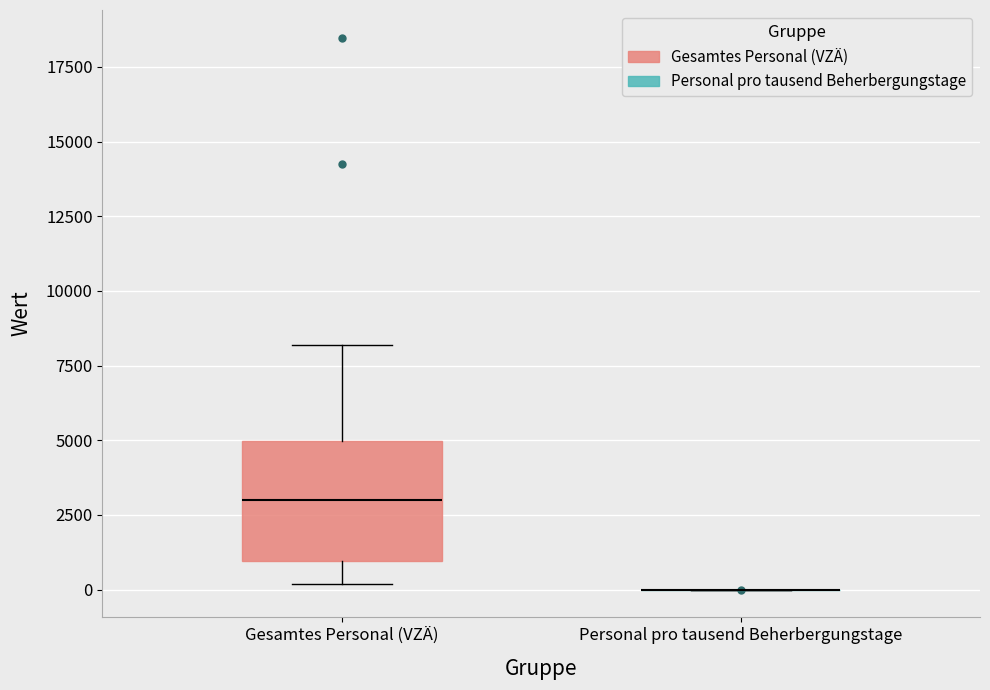

Reading left to right, read every box against the y-axis: the position of its median line, the range the box covers, and the ends of its whiskers. The values are not printed on the chart, so give them approximately, as read against the axis.

Gesamtes Personal (VZÄ): median 3000, box 1000 to 5000, whiskers 0 to 8000
Personal pro tausend Beherbergungstage: box collapsed to a line at 0, whiskers 0 to 0